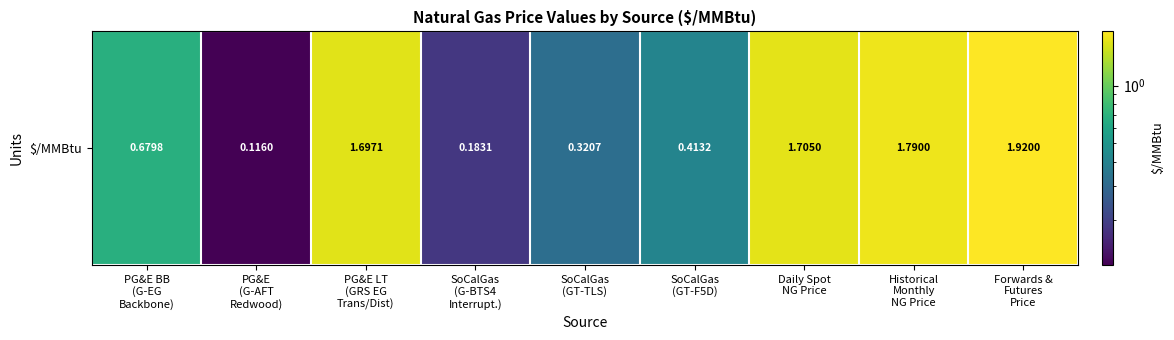

List the labels in order of value, largest first.

Forwards &
Futures
Price, Historical
Monthly
NG Price, Daily Spot
NG Price, PG&E LT
(GRS EG
Trans/Dist), PG&E BB
(G-EG
Backbone), SoCalGas
(GT-F5D), SoCalGas
(GT-TLS), SoCalGas
(G-BTS4
Interrupt.), PG&E
(G-AFT
Redwood)